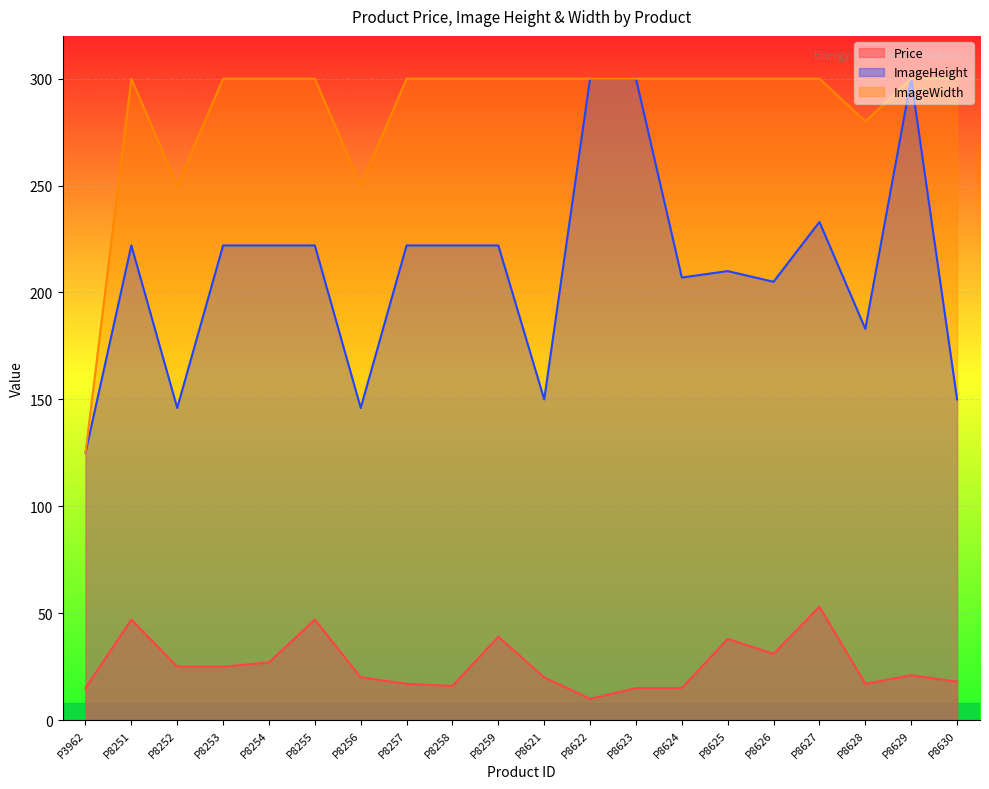

True or false: ImageWidth has a value of 300.0 at P8254.

True